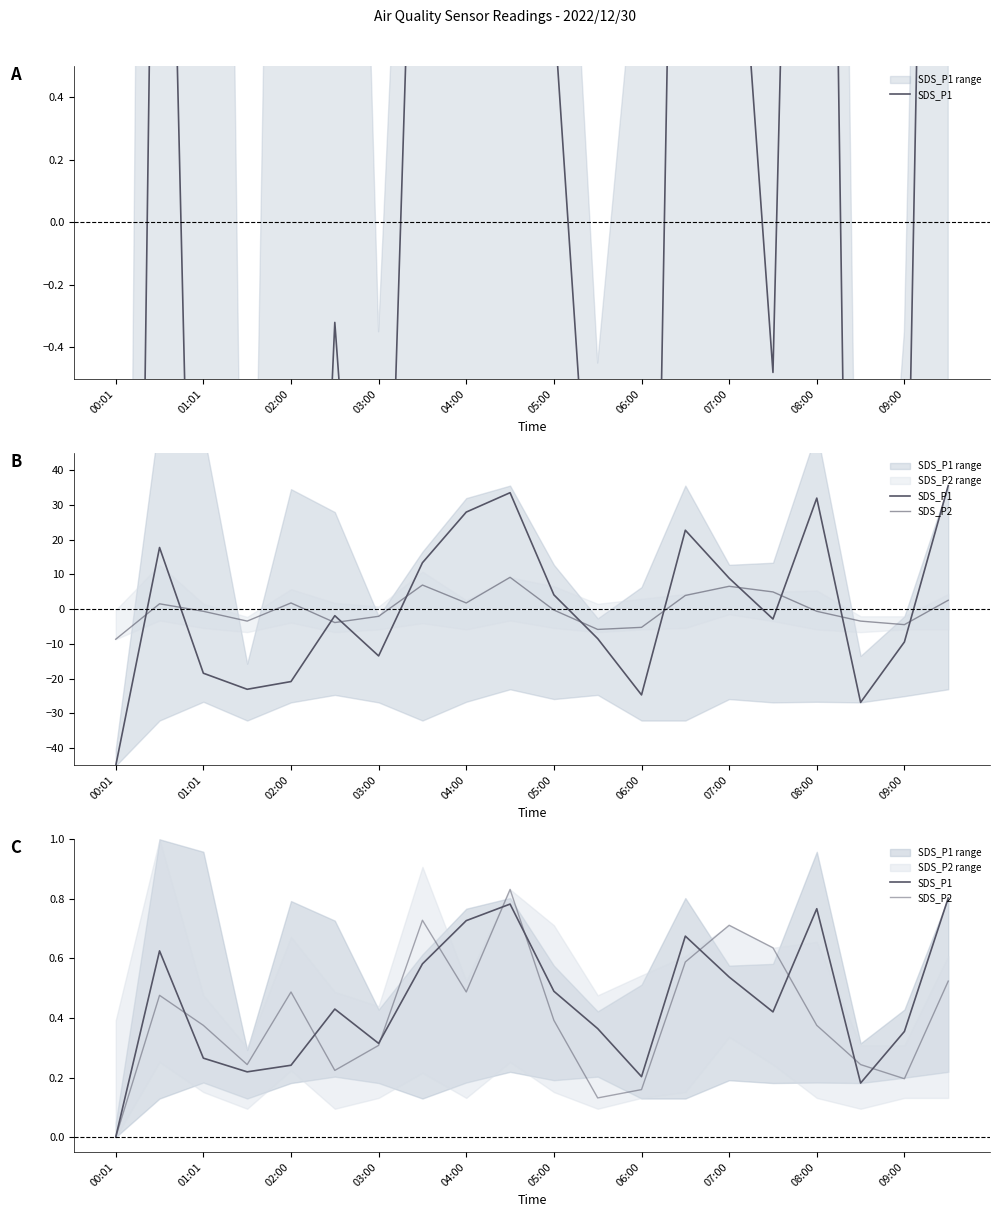

Count the SDS_P2 values in the range 0 to 1.

20